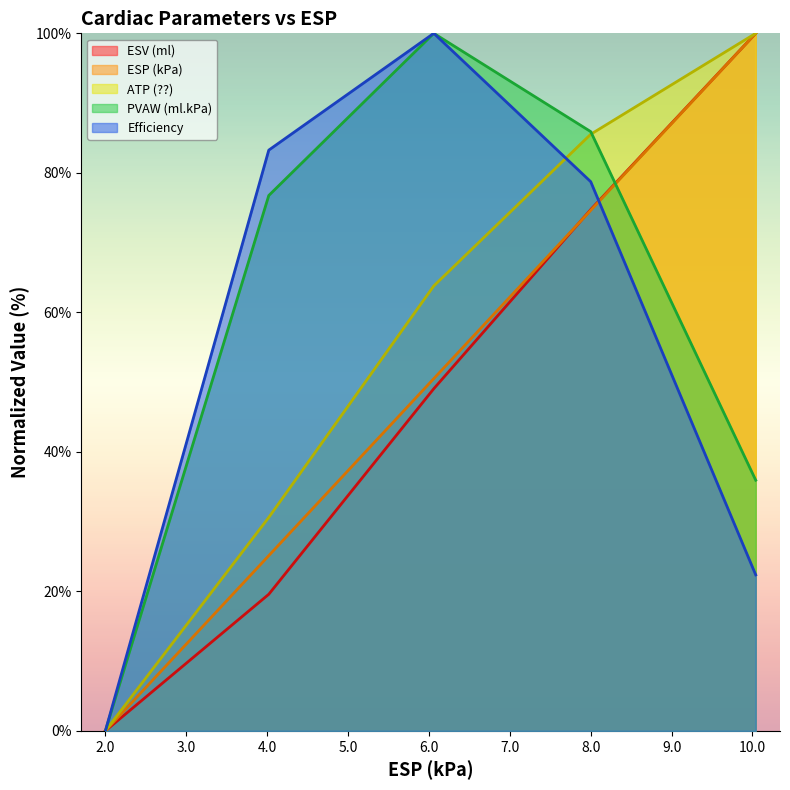

Is the value of ESP (kPa) at 4.02 greater than the value of ESV (ml) at 4.02?

Yes